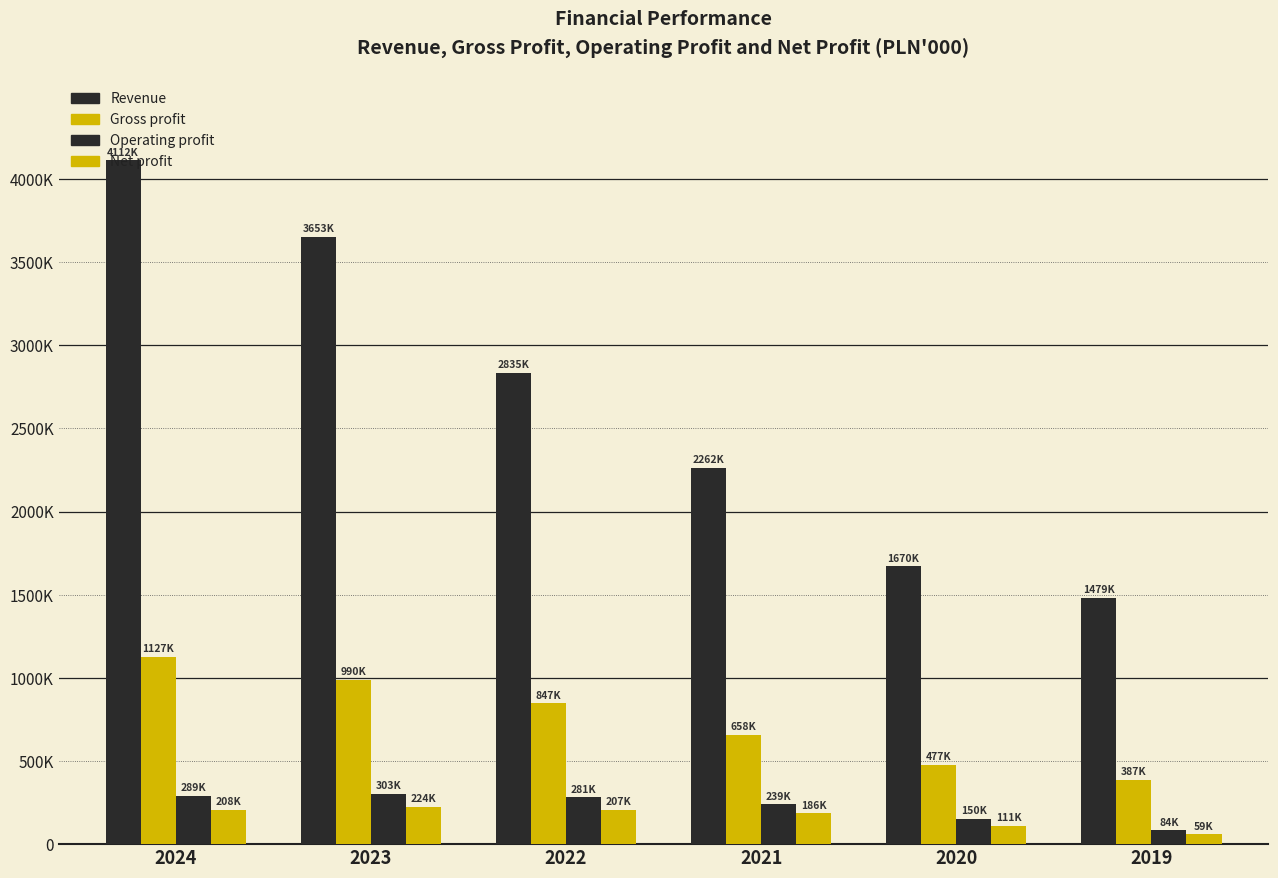

Which series has the widest spread of values?

Revenue